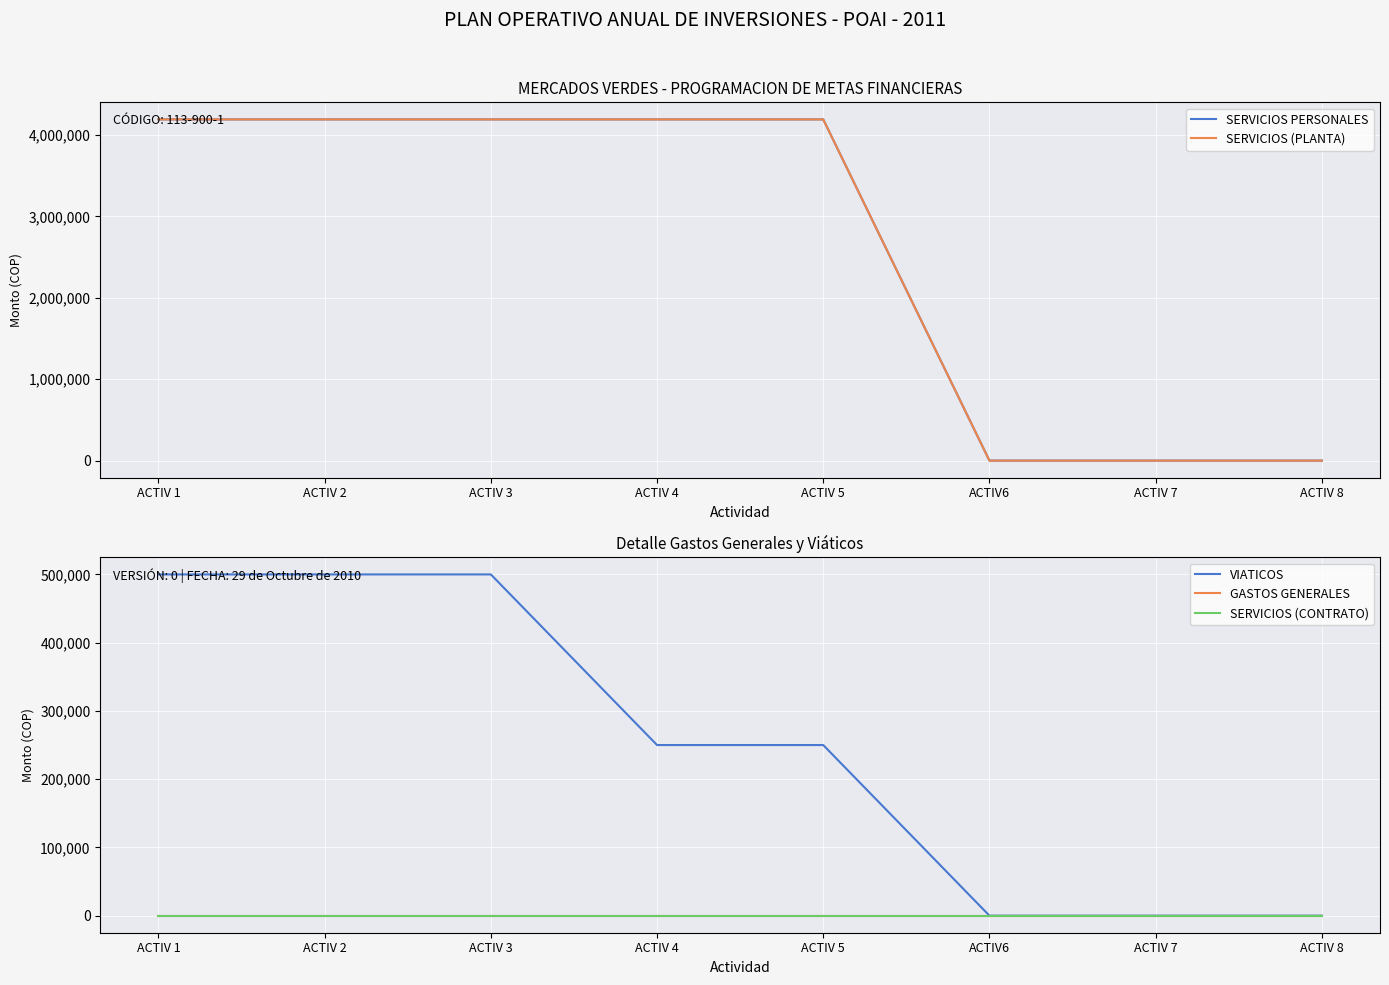

Reading left to right, what are all the values shown in this chart?

SERVICIOS PERSONALES: ACTIV 1=4193144.4	ACTIV 2=4193144.4	ACTIV 3=4193144.4	ACTIV 4=4193144.4	ACTIV 5=4193144.4	ACTIV6=0.0	ACTIV 7=0.0	ACTIV 8=0.0
SERVICIOS (PLANTA): ACTIV 1=4193144.4	ACTIV 2=4193144.4	ACTIV 3=4193144.4	ACTIV 4=4193144.4	ACTIV 5=4193144.4	ACTIV6=0.0	ACTIV 7=0.0	ACTIV 8=0.0
VIATICOS: ACTIV 1=500000.0	ACTIV 2=500000.0	ACTIV 3=500000.0	ACTIV 4=250000.0	ACTIV 5=250000.0	ACTIV6=0.0	ACTIV 7=0.0	ACTIV 8=0.0
GASTOS GENERALES: ACTIV 1=0.0	ACTIV 2=0.0	ACTIV 3=0.0	ACTIV 4=0.0	ACTIV 5=0.0	ACTIV6=0.0	ACTIV 7=0.0	ACTIV 8=0.0
SERVICIOS (CONTRATO): ACTIV 1=0.0	ACTIV 2=0.0	ACTIV 3=0.0	ACTIV 4=0.0	ACTIV 5=0.0	ACTIV6=0.0	ACTIV 7=0.0	ACTIV 8=0.0